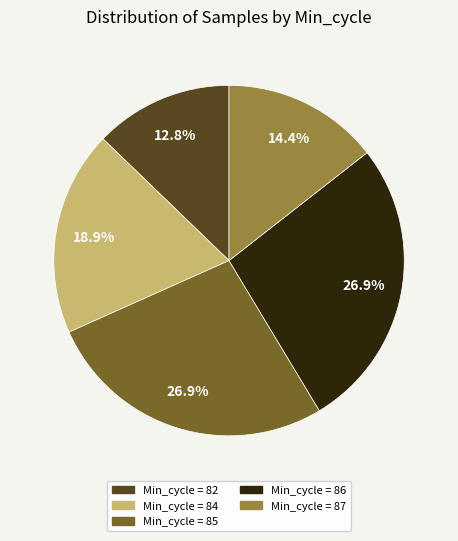

Does any single category account for the majority?

No